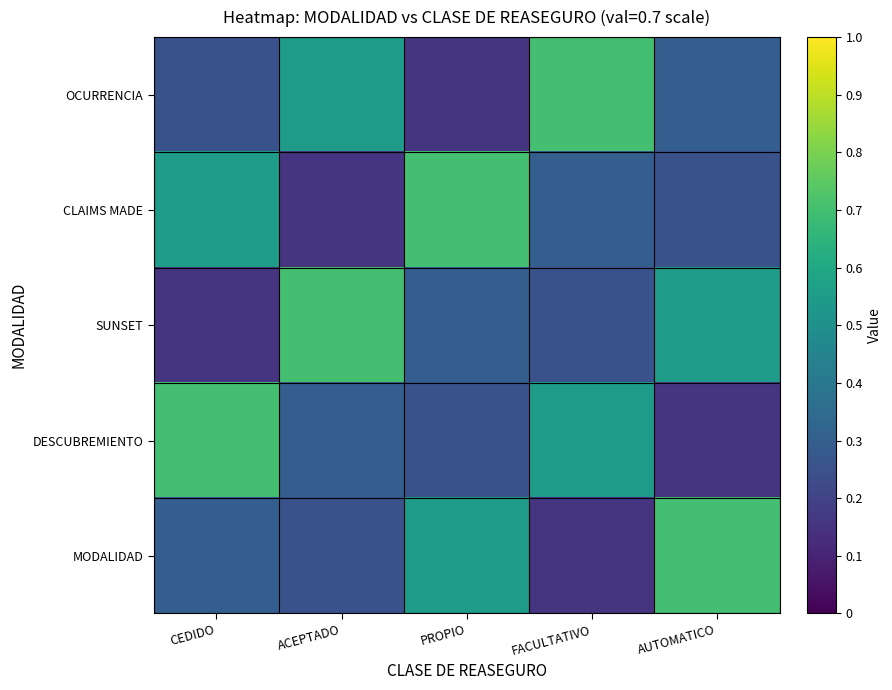

Which series has the largest total across all categories?

OCURRENCIA